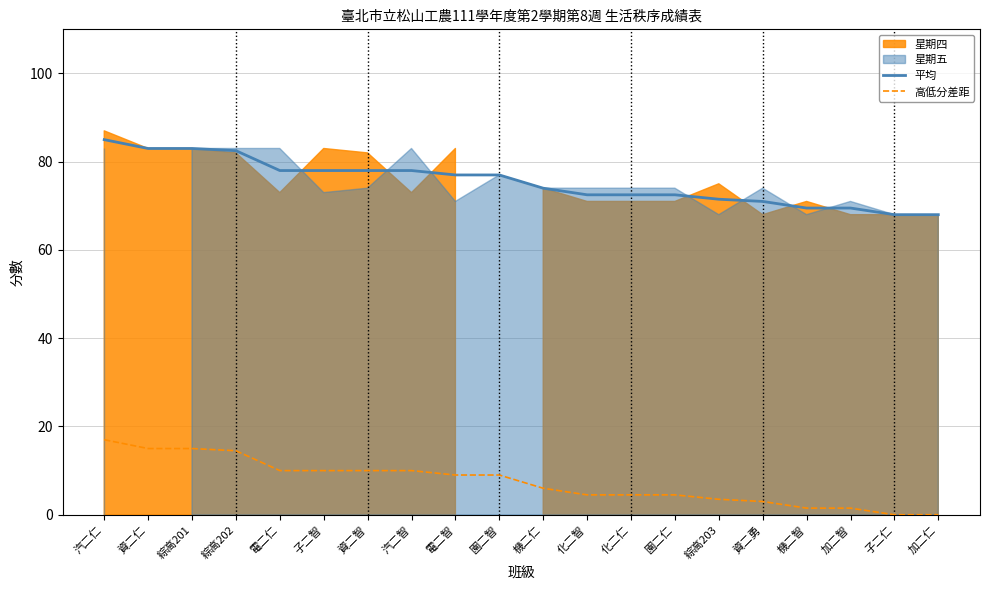

What is the difference between the maximum and second lowest values in the 平均 series?

17.0